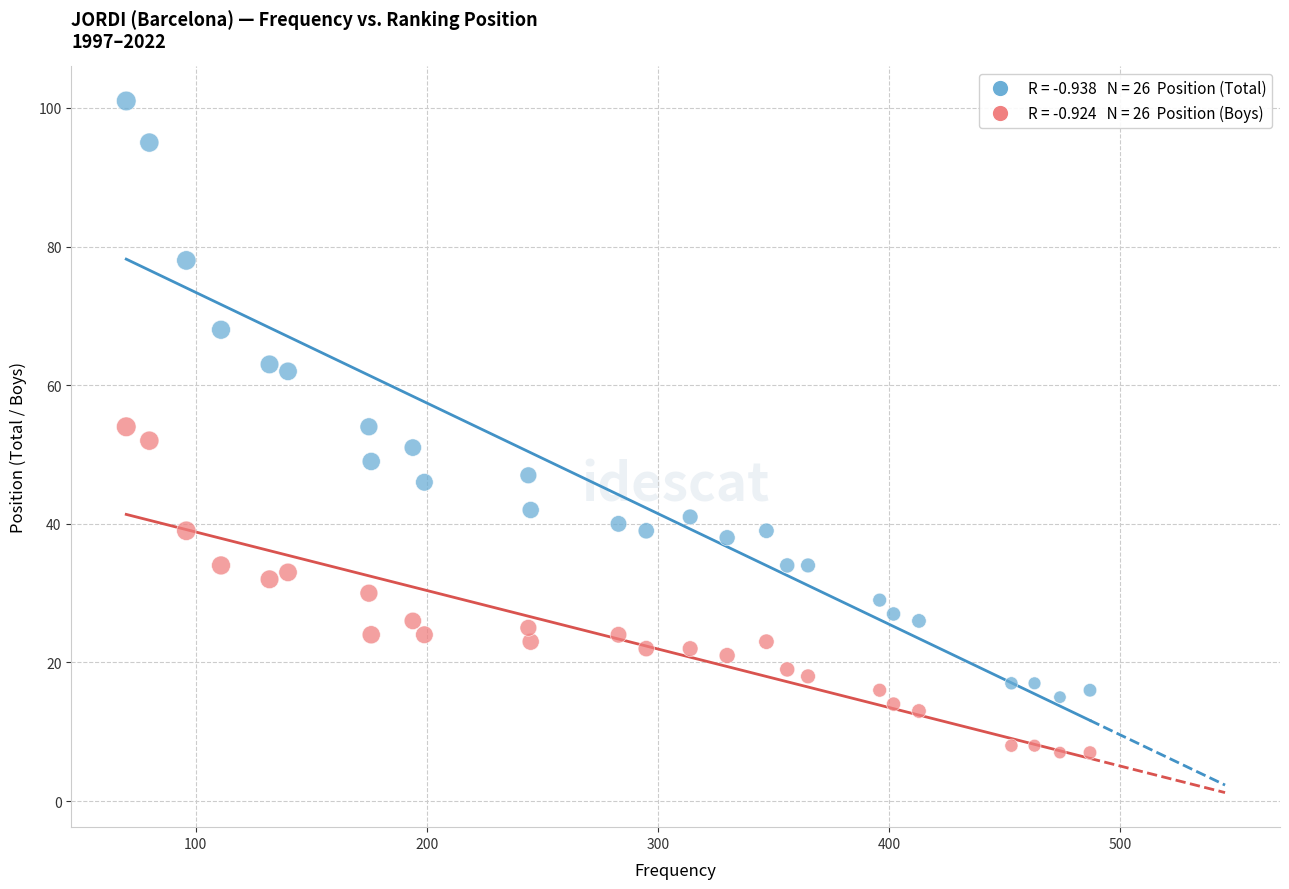

Across all data points, what is the range of X values (max minus min)?

417